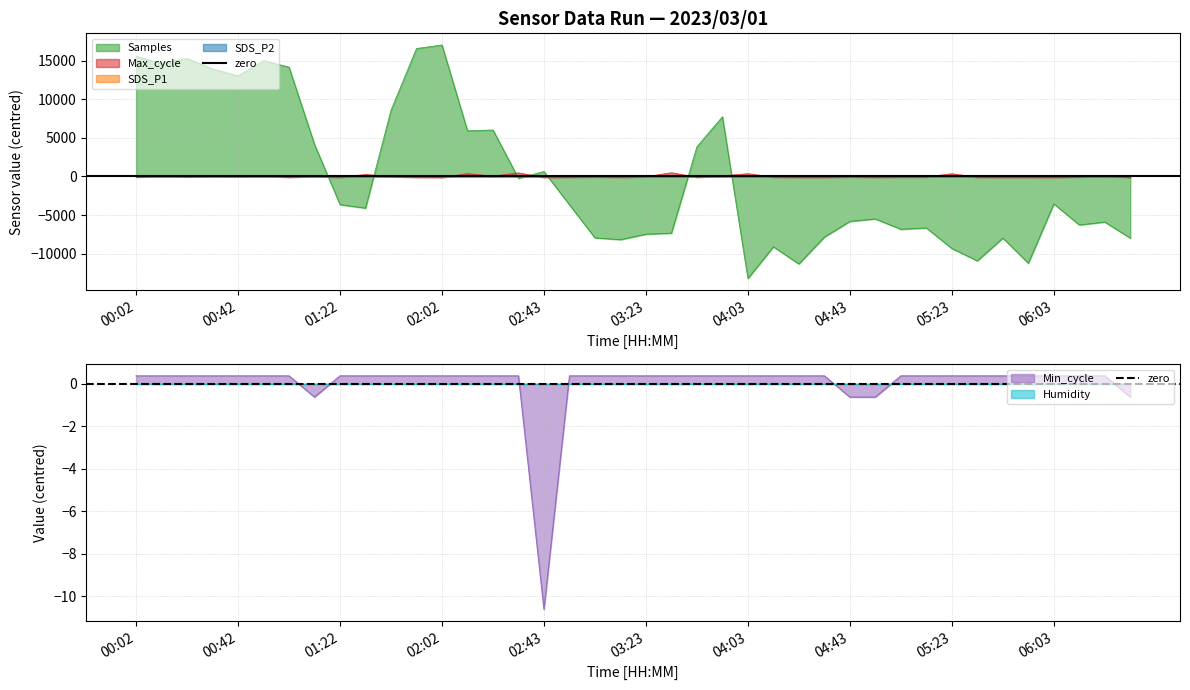

How many categories are shown in the chart?

40